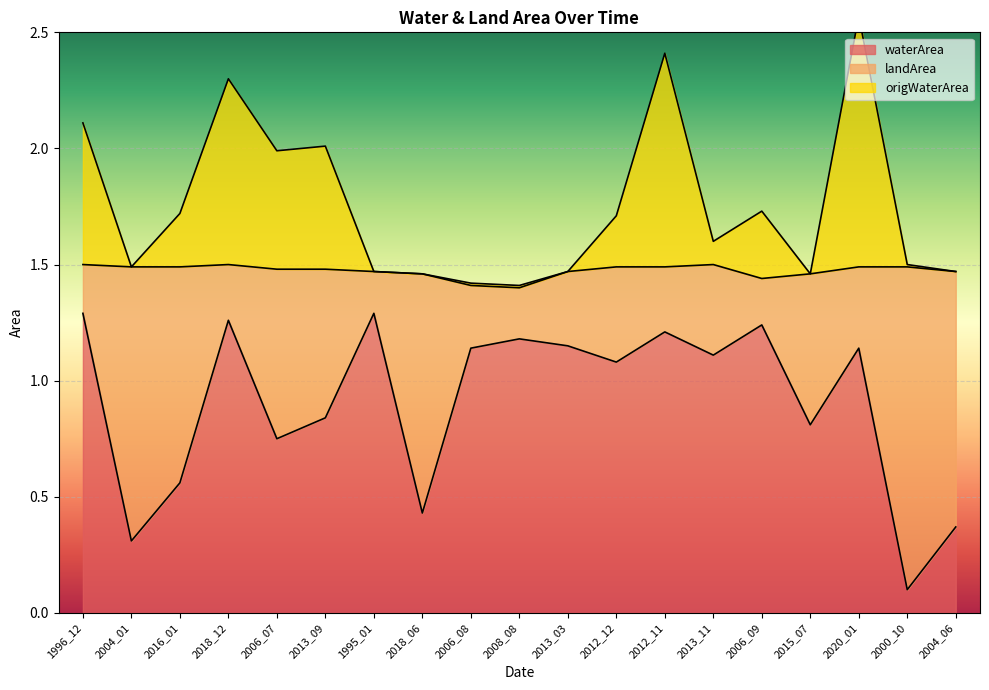

What is the average value of the origWaterArea series?

1.8